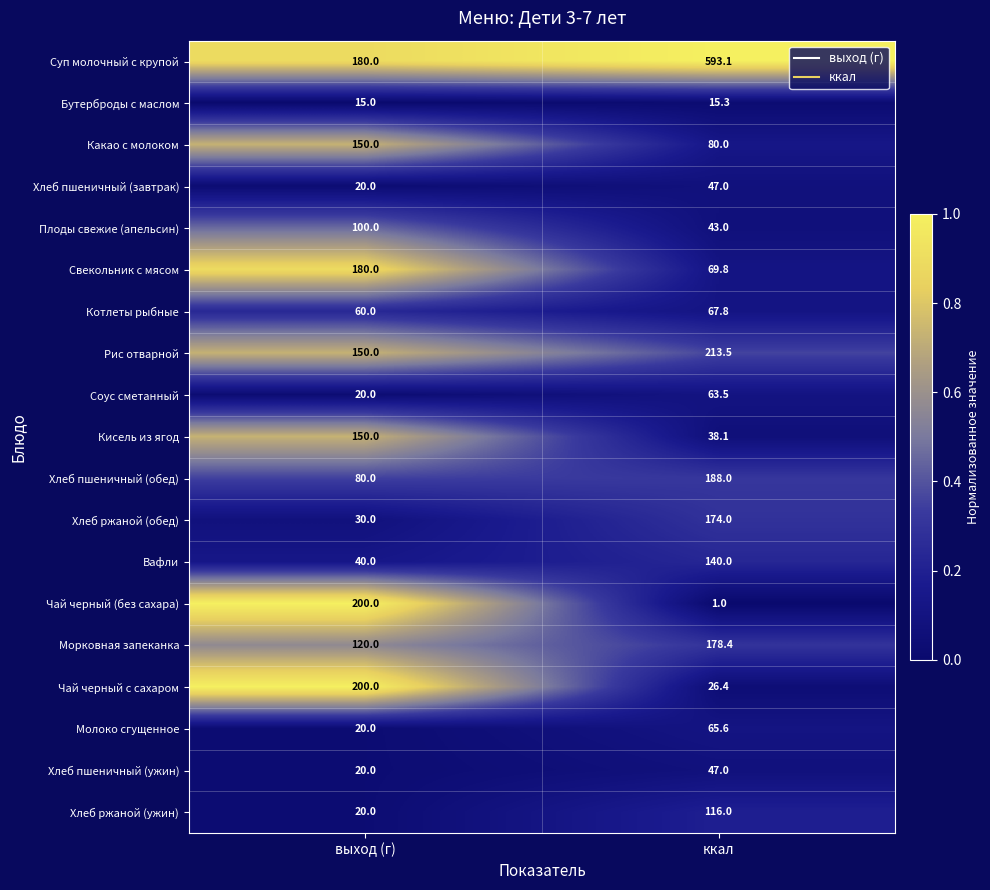

What is the total value across all series at ккал?

2167.5